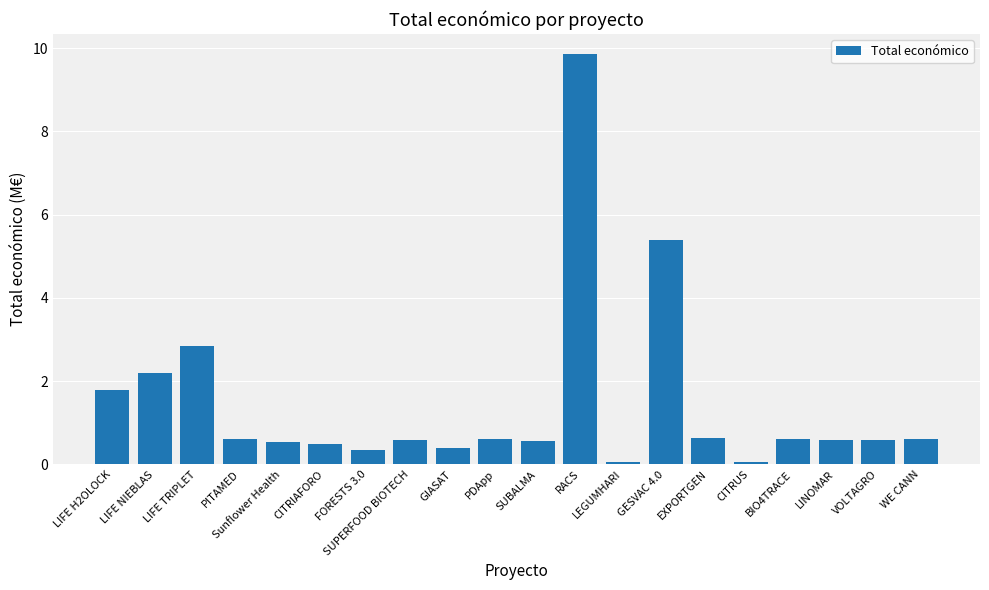

At which category does the chart reach its peak across all series?

RACS